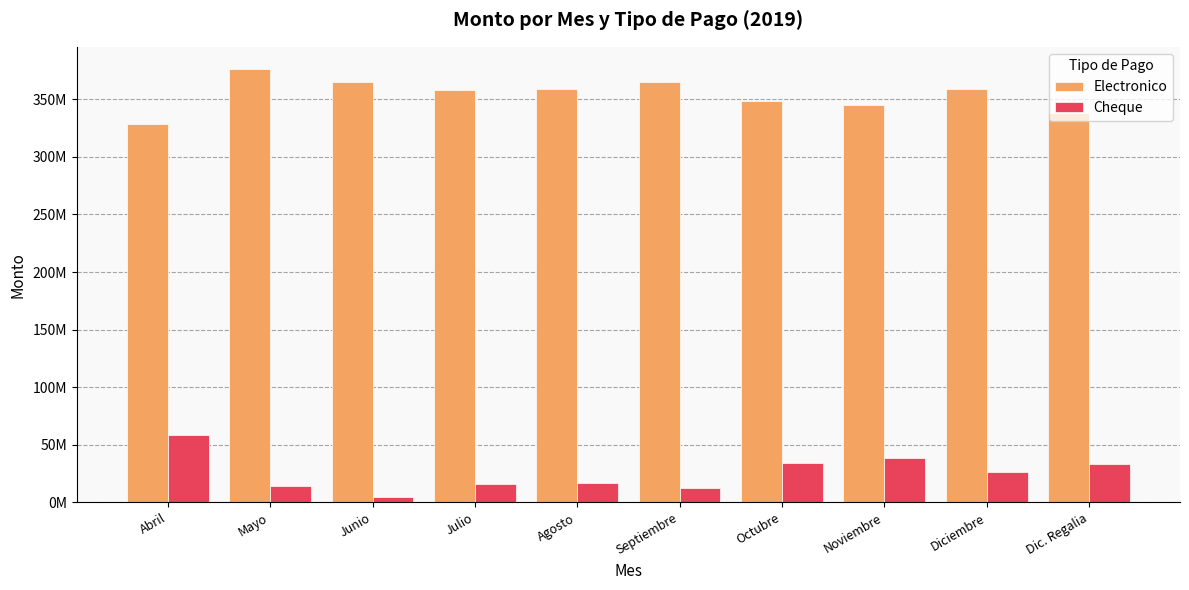

Where does the Electronico series first go above 358609869?

Mayo